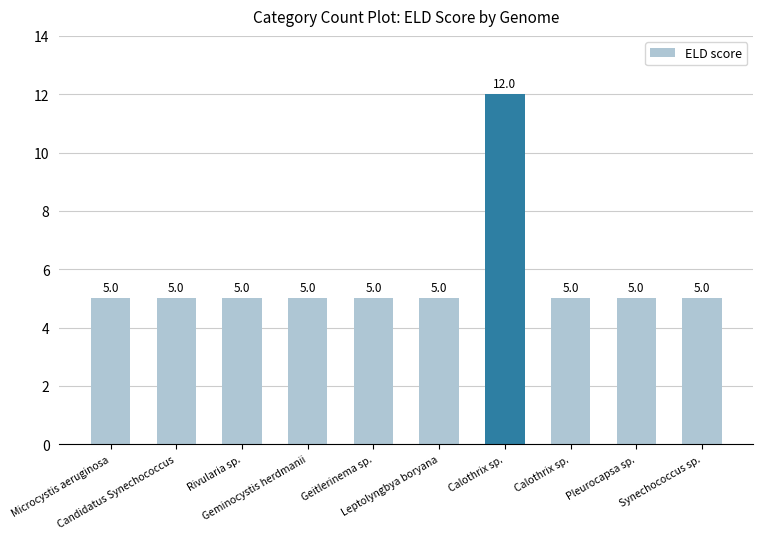

Rank the categories by value from lowest to highest.

Microcystis aeruginosa, Candidatus Synechococcus, Rivularia sp., Geminocystis herdmanii, Geitlerinema sp., Leptolyngbya boryana, Calothrix sp., Pleurocapsa sp., Synechococcus sp., Calothrix sp.